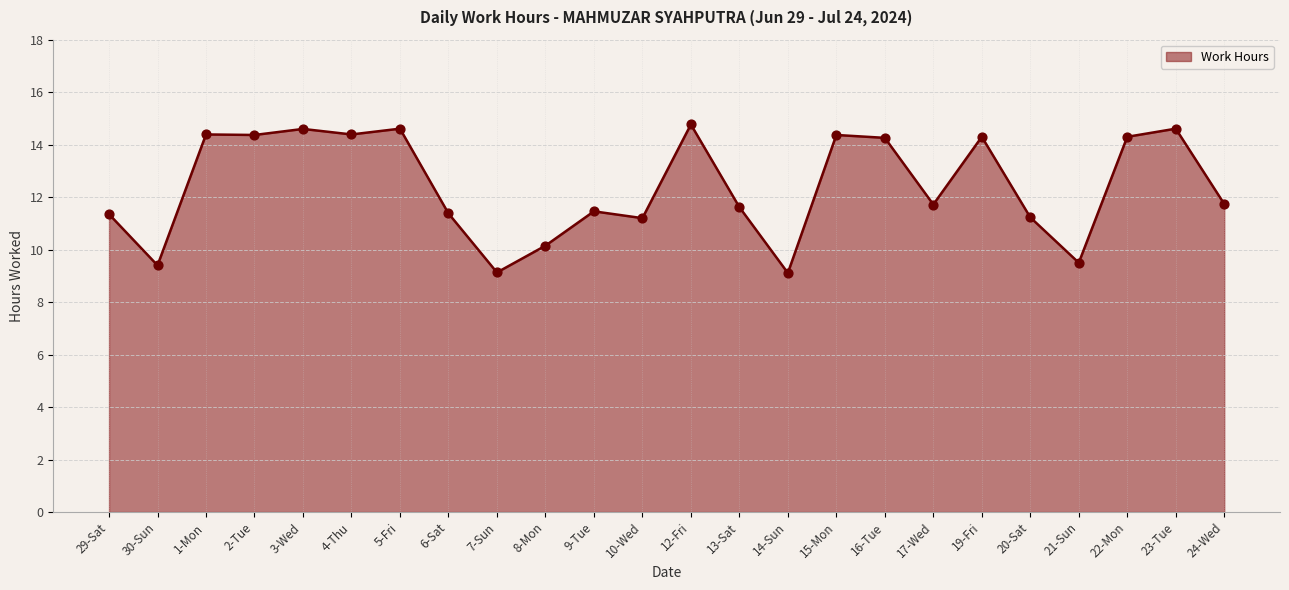

What is the change in value from 10-Wed to 13-Sat?

+0.4